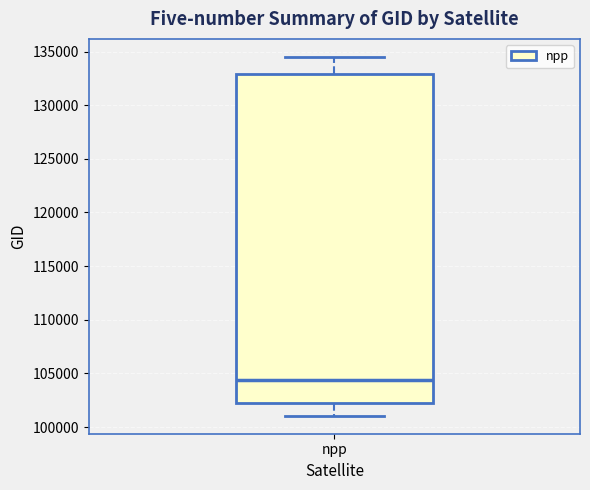

Read this box plot against the y-axis: the position of the median line, the range covered by the box, and the ends of both whiskers. The values are not printed on the chart, so give them approximately, as read against the axis.

median 104500, box 102000 to 133000, whiskers 101000 to 134500